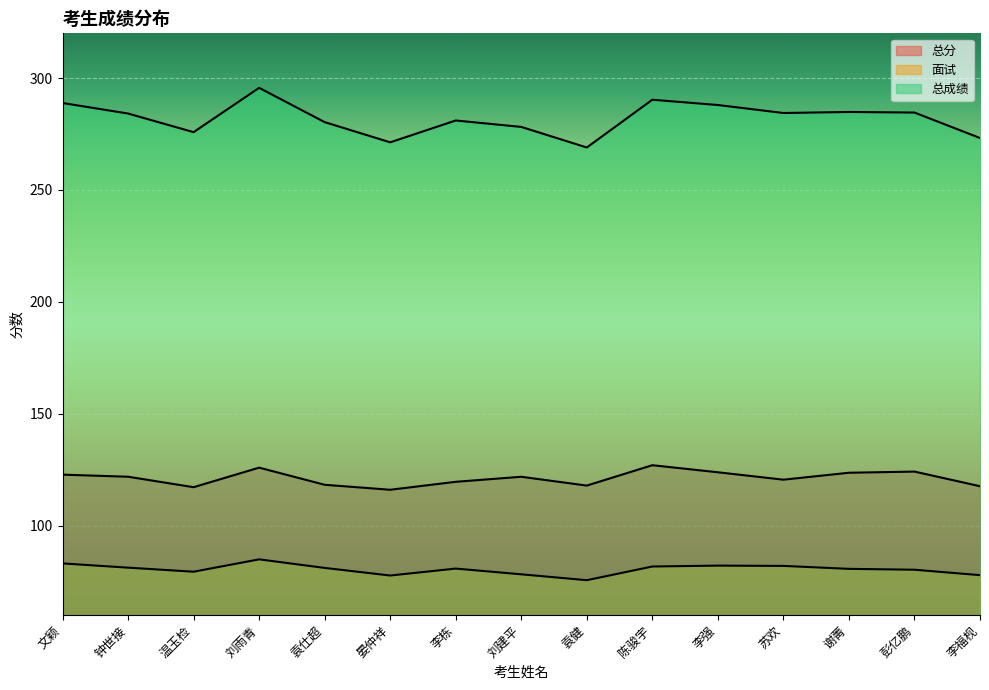

What is the average value of the 面试 series?

80.4